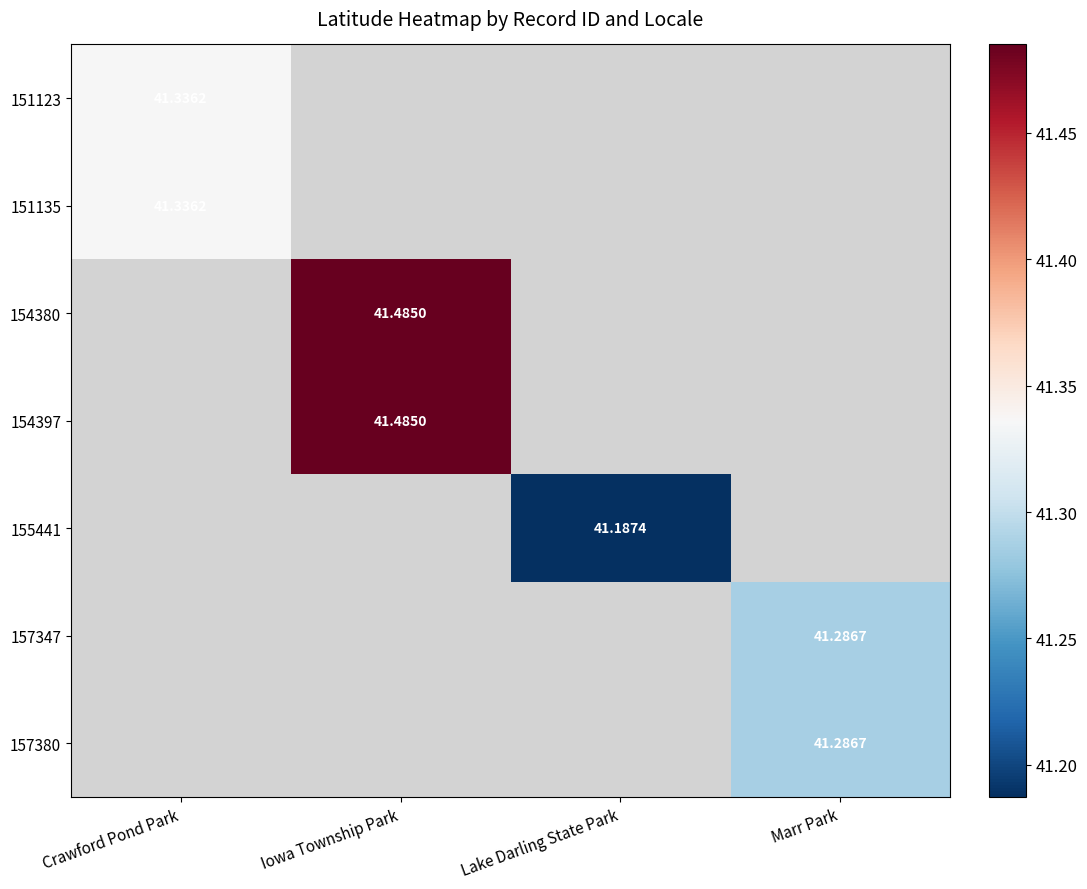

How many series are shown in this chart?

7